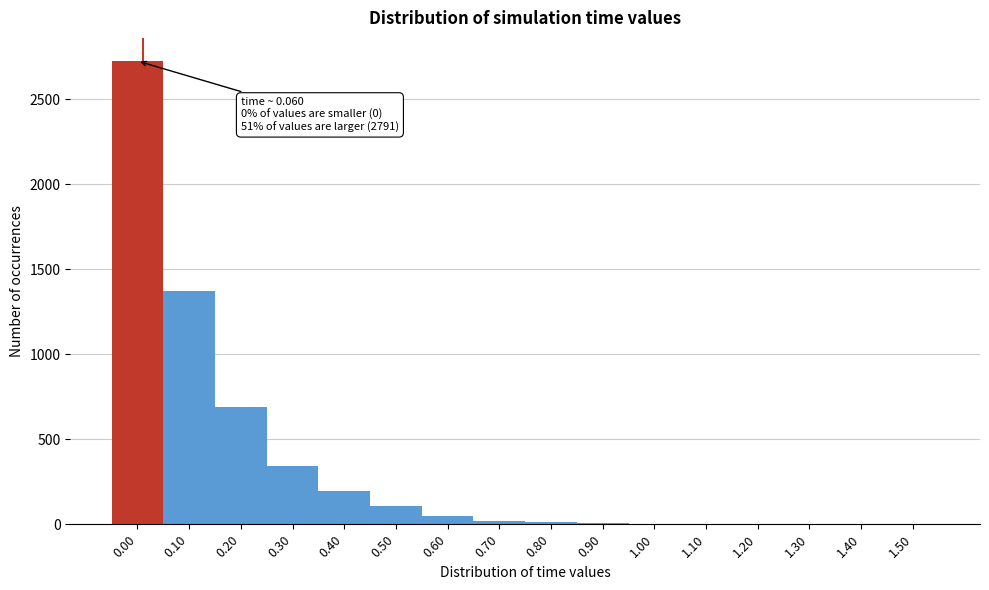

What is the maximum value shown in the chart?

2724